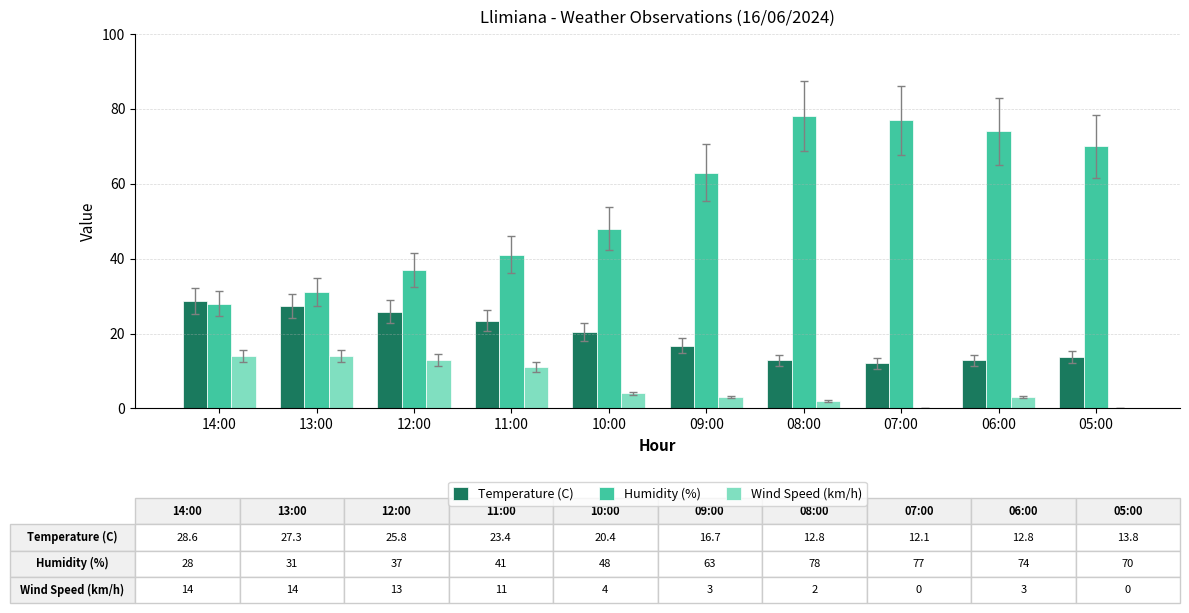

Reading left to right, what are all the values shown in this chart?

Temperature (C): 28.6	27.3	25.8	23.4	20.4	16.7	12.8	12.1	12.8	13.8
Humidity (%): 28.0	31.0	37.0	41.0	48.0	63.0	78.0	77.0	74.0	70.0
Wind Speed (km/h): 14.0	14.0	13.0	11.0	4.0	3.0	2.0	0.0	3.0	0.0